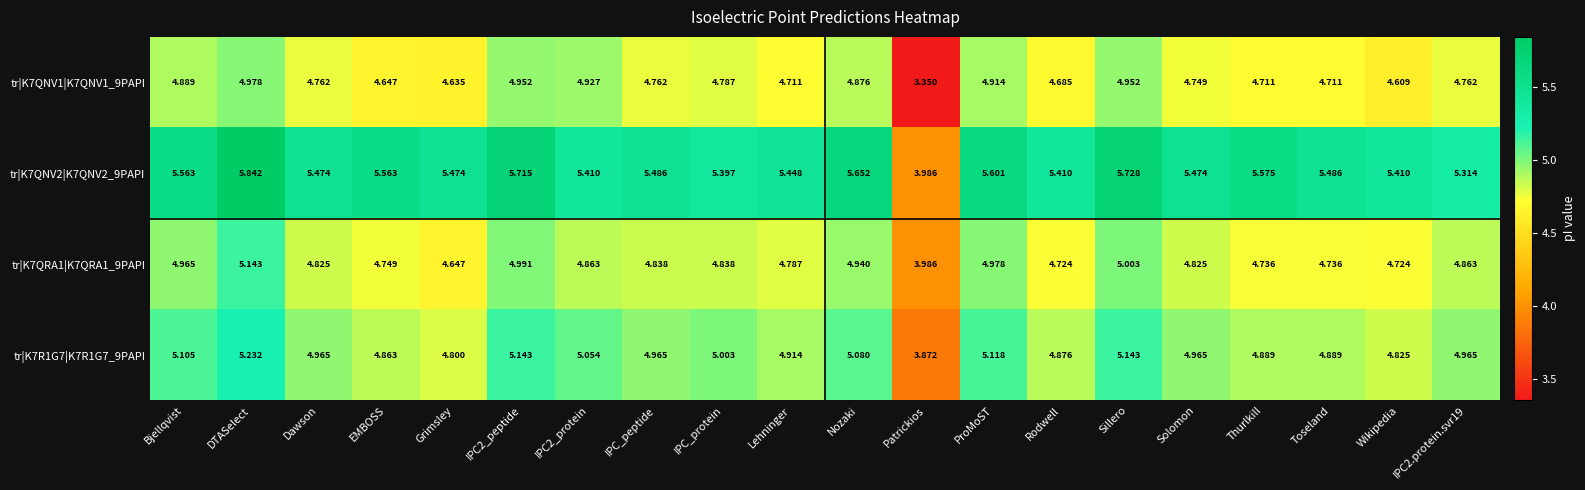

Which category has the lowest value across all series?

Patrickios